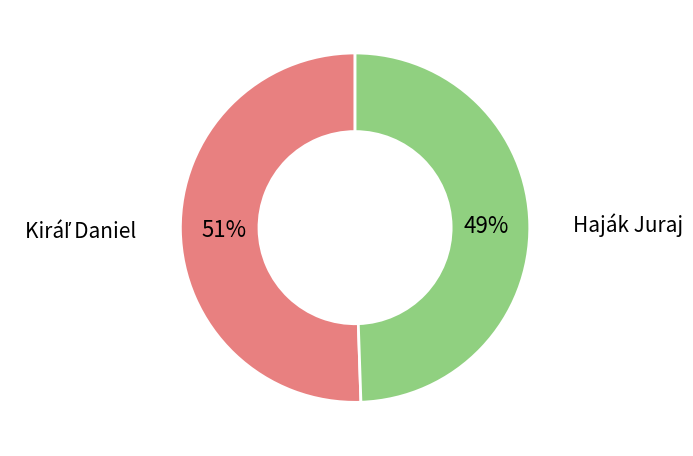

Count the number of slices in the pie.

2